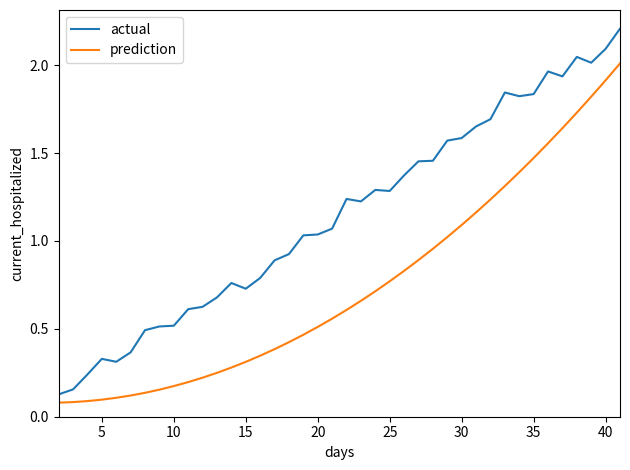

Which series has the largest total across all categories?

actual